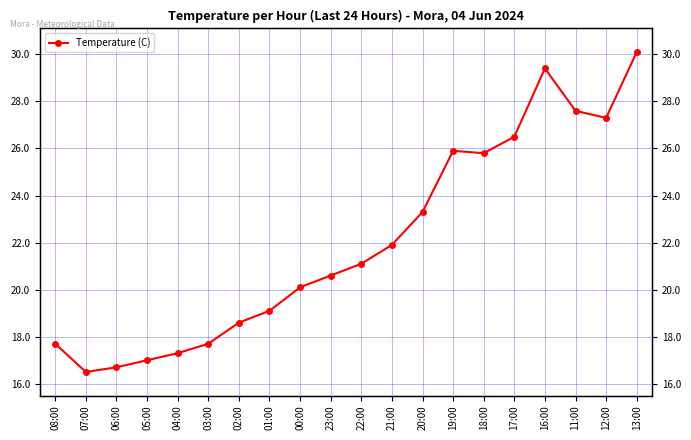

What position from the left is 22:00?

11